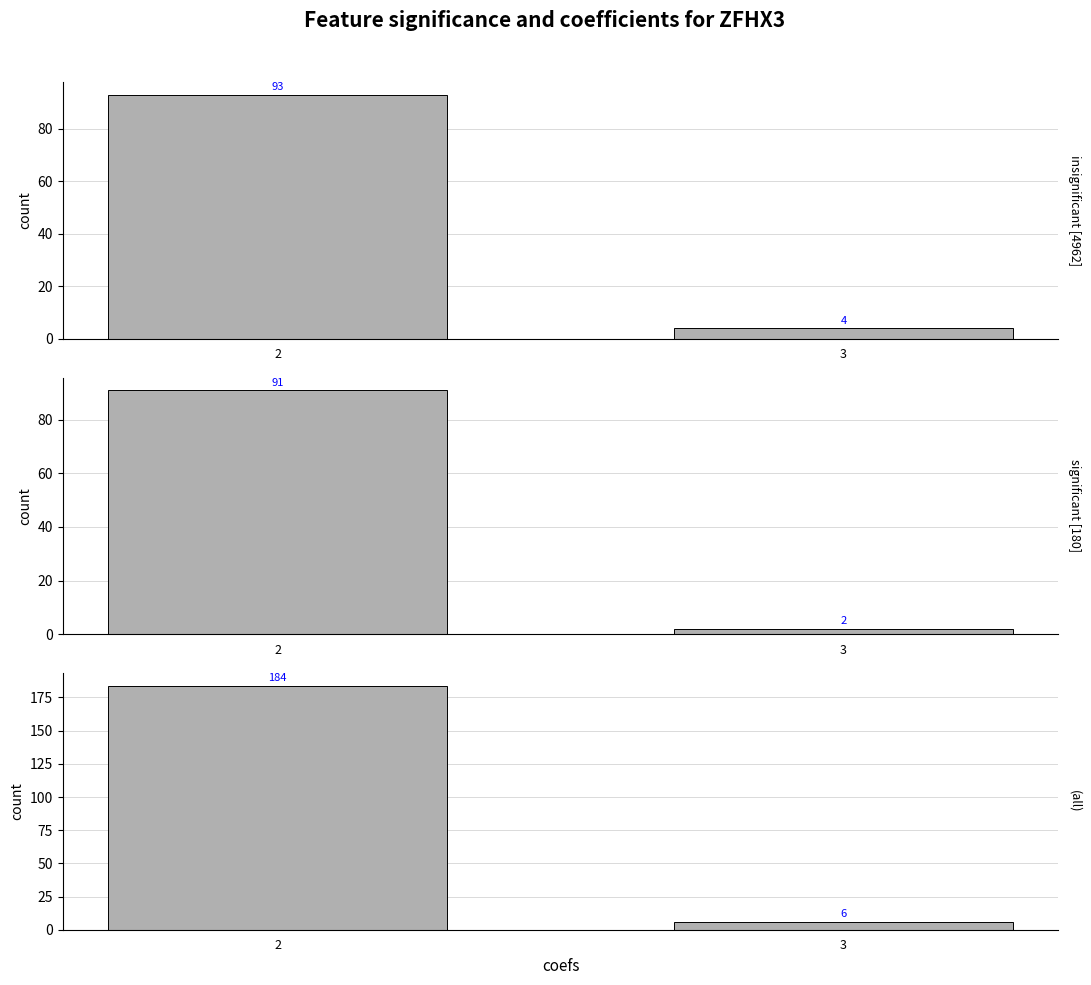

How many data points in insignificant [4962] are less than 93?

1